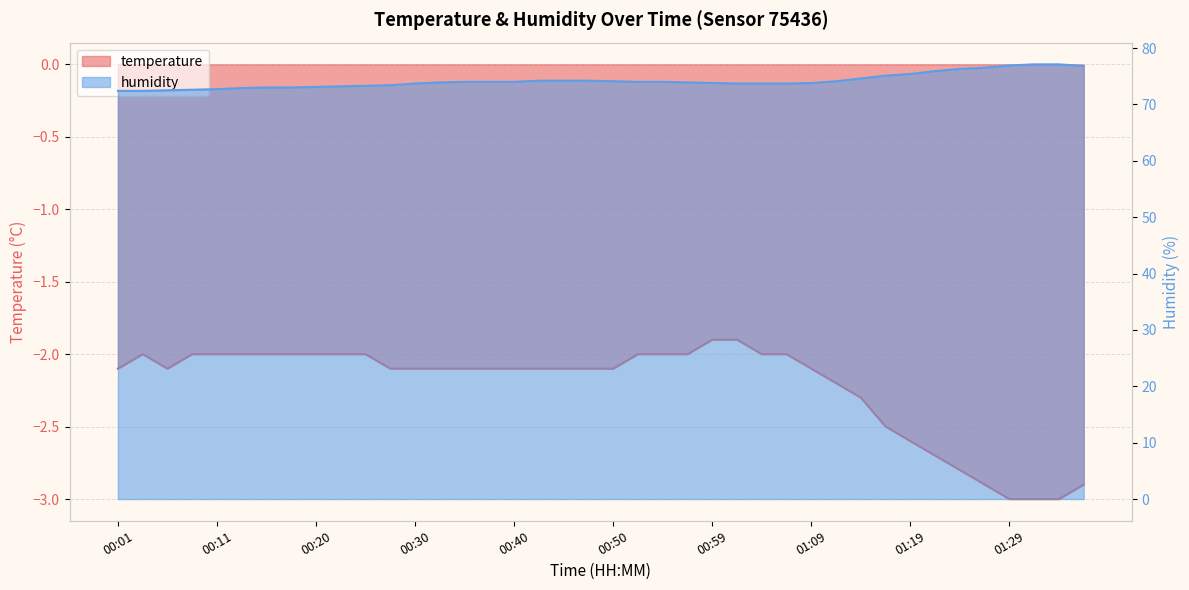

What is the label of the 8th point from the right?

01:19